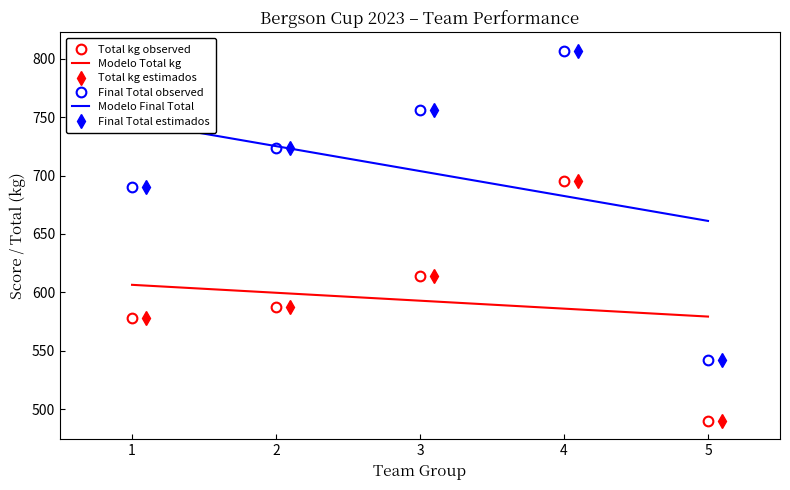

Which series has the largest total across all categories?

Modelo Final Total